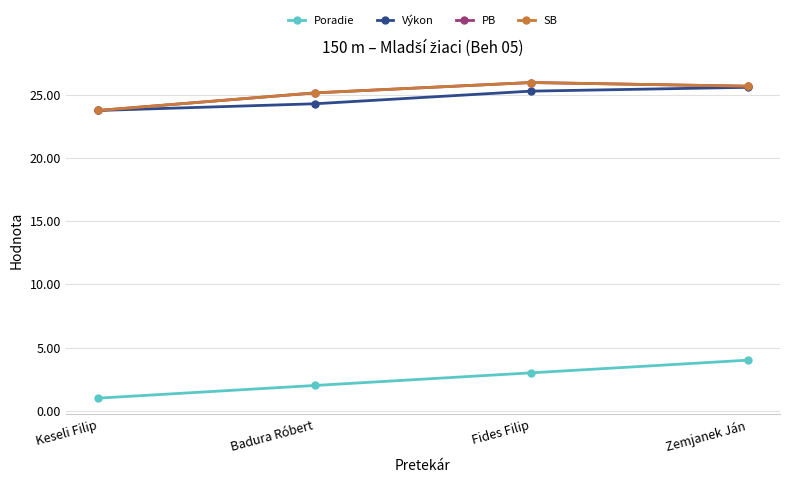

What is the label of the 4th point from the right?

Keseli Filip